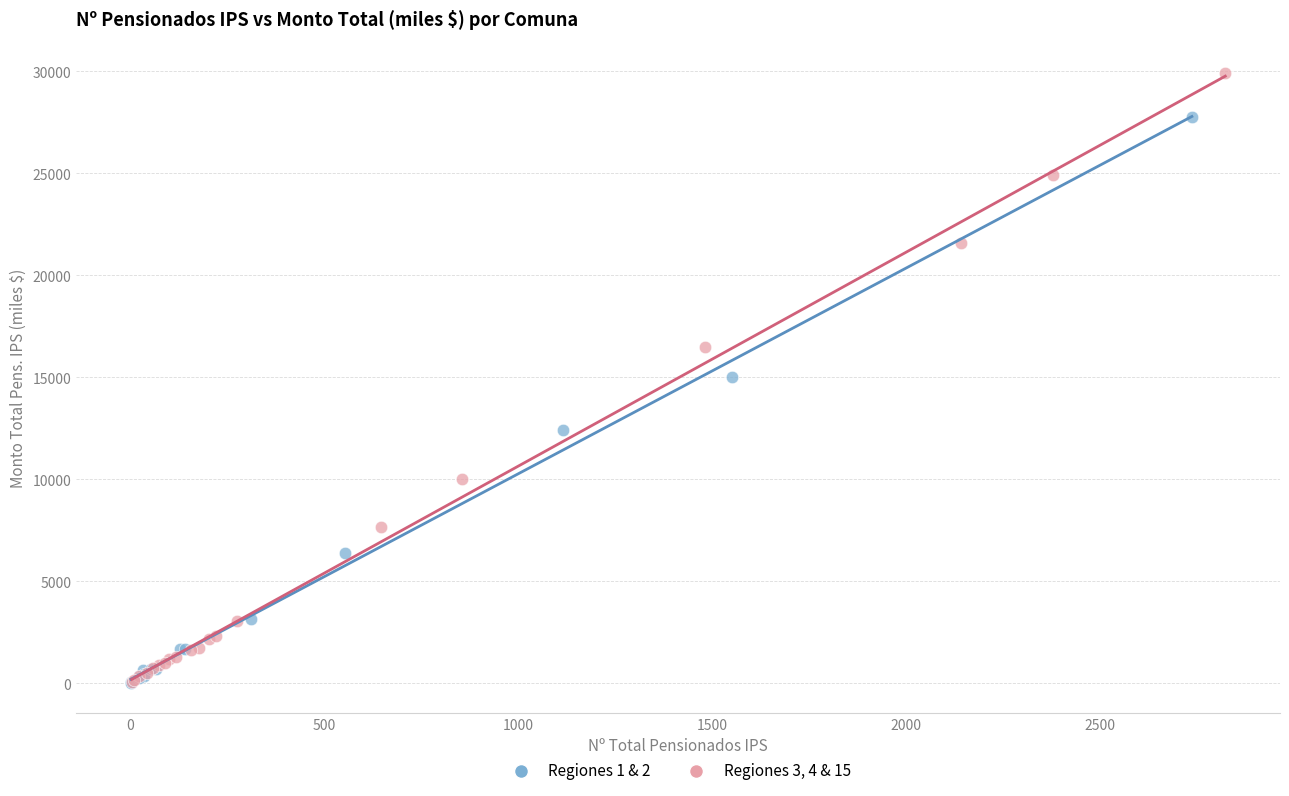

Which series reaches the maximum Y coordinate?

Regiones 3, 4 & 15